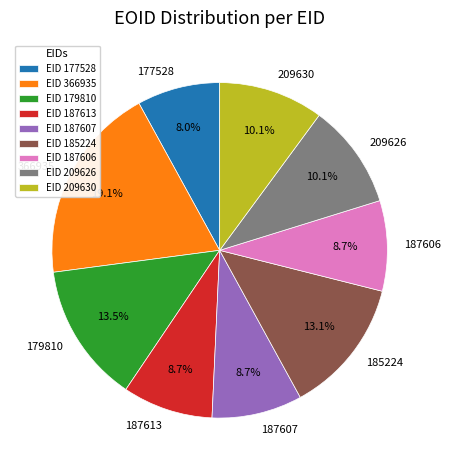

What is the total percentage of 177528 and 209626?

18.1%